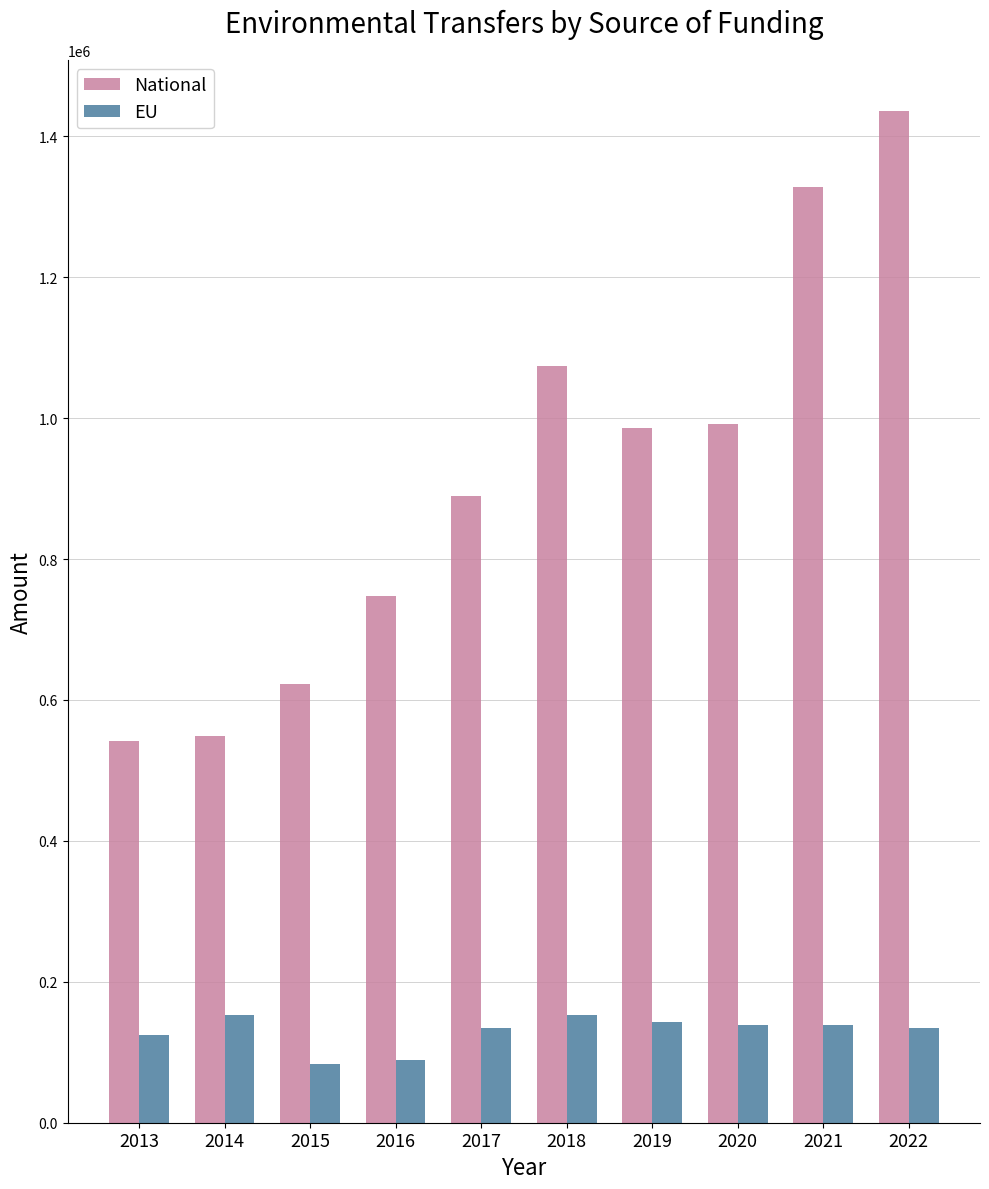

How many bars are there in each group?

2